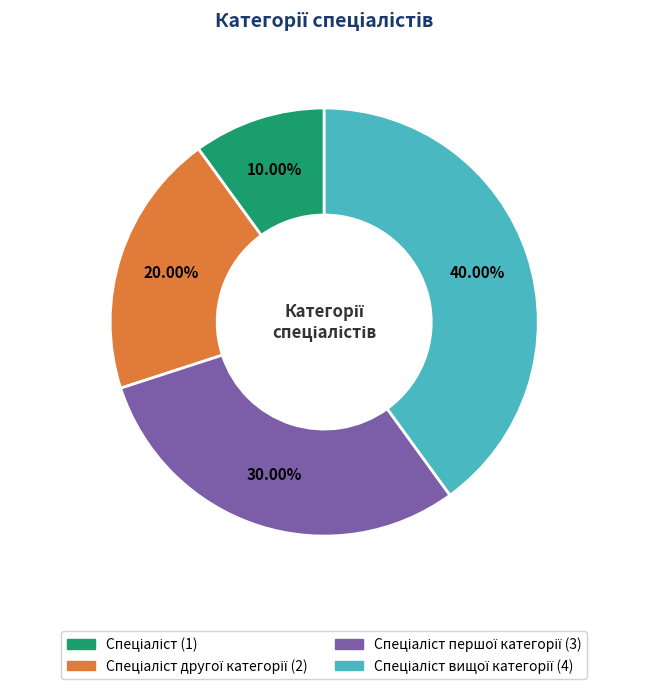

Does any single category account for the majority?

No